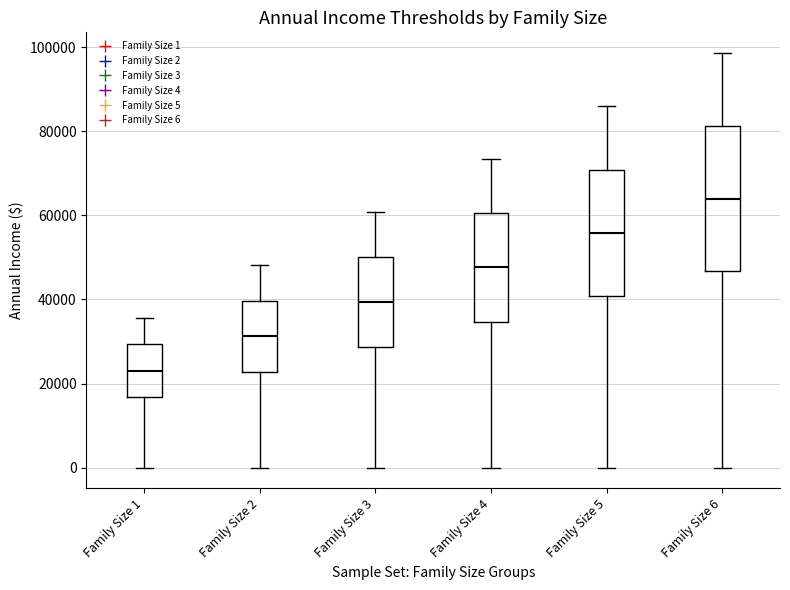

Comparing the boxes themselves (not the whiskers), which one is the tallest?

Family Size 6